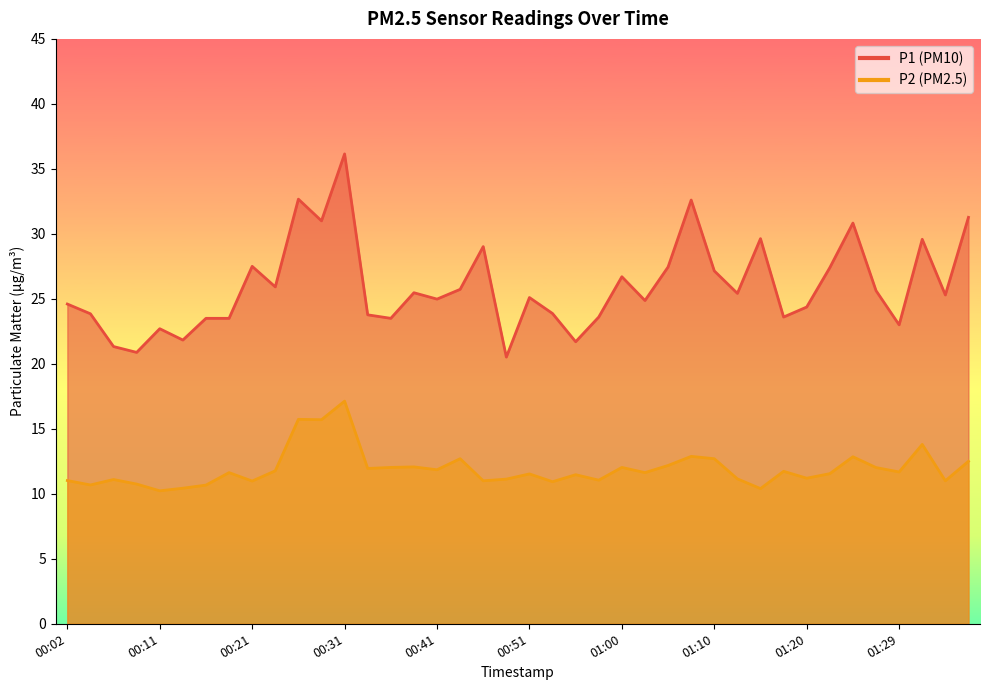

What is the sum of all P2 values?

476.8